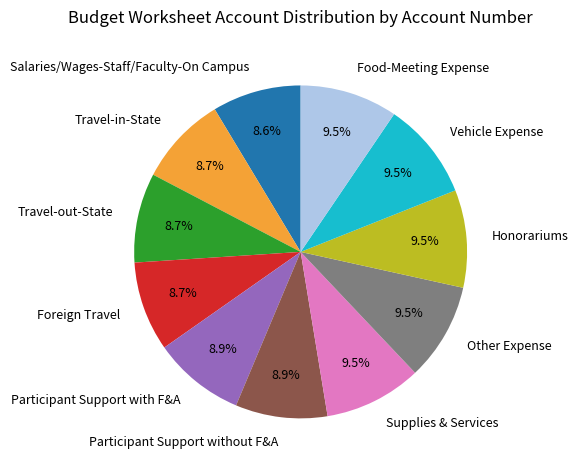

How many slices are in this pie chart?

11